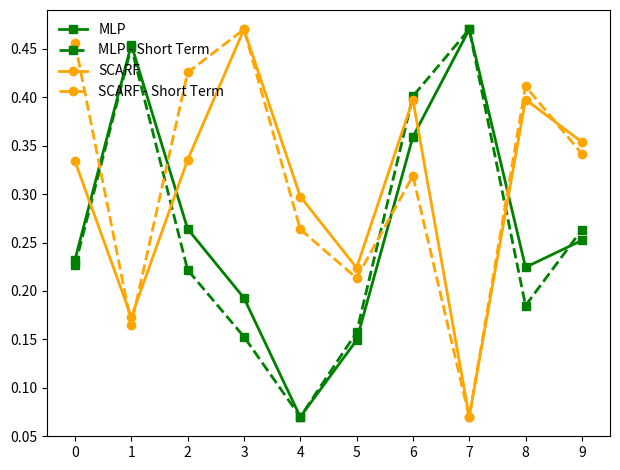

Which category has the lowest value in the MLP series?

4